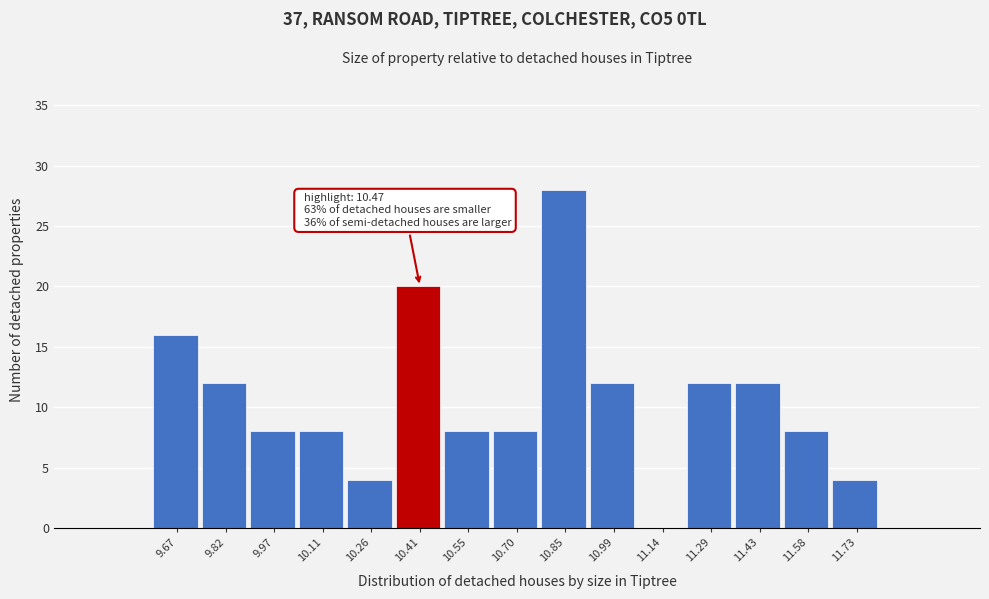

Which range on the x-axis has the tallest bar?

10.78 to 10.92